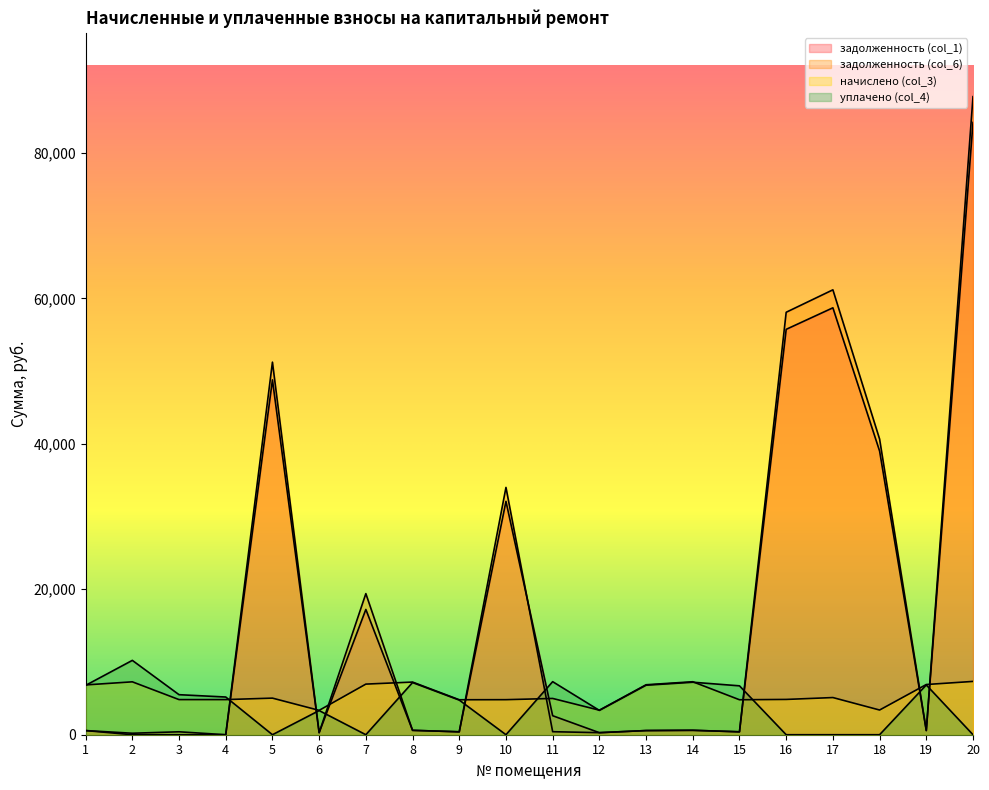

At which label does начислено (col_3) reach its peak?

20